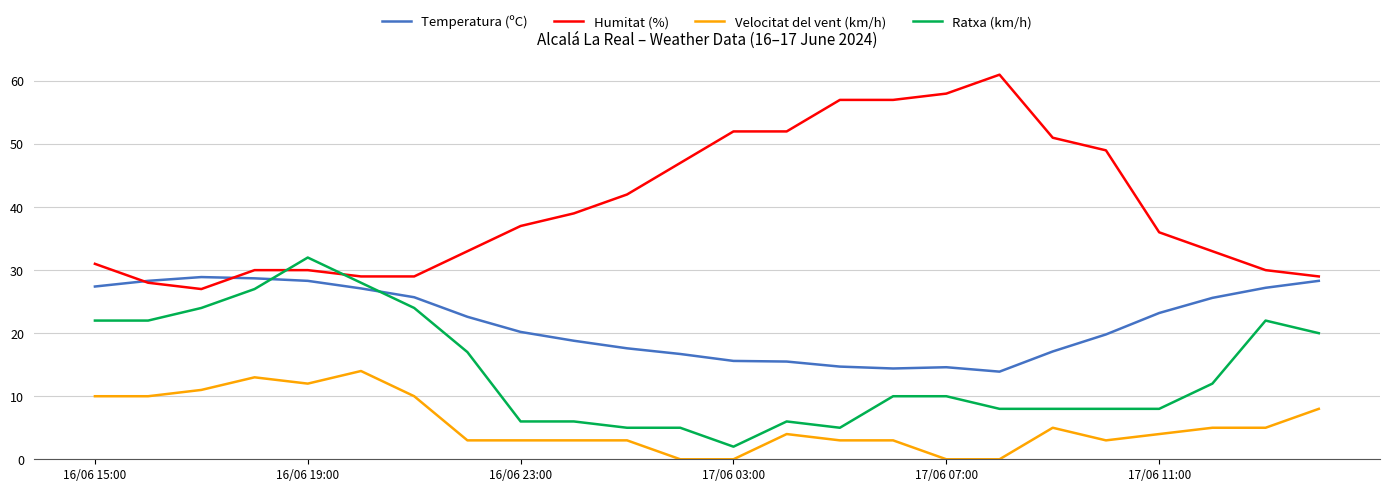

Rank the series by their maximum value, from lowest to highest.

Velocitat del vent (km/h), Temperatura (ºC), Ratxa (km/h), Humitat (%)